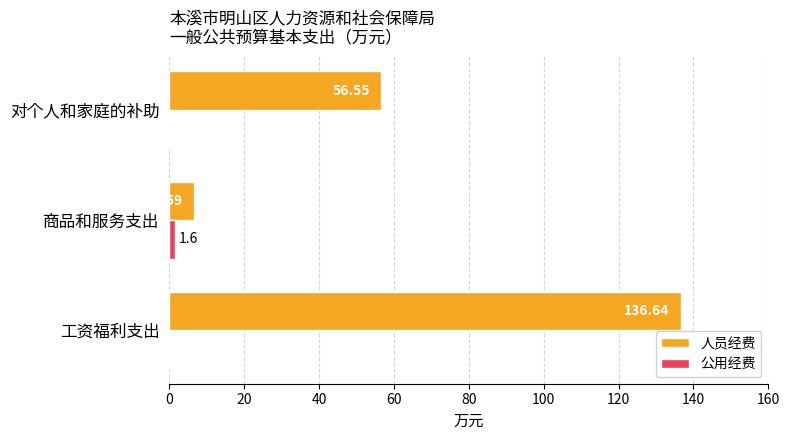

At which category is the sum across all series the highest?

工资福利支出